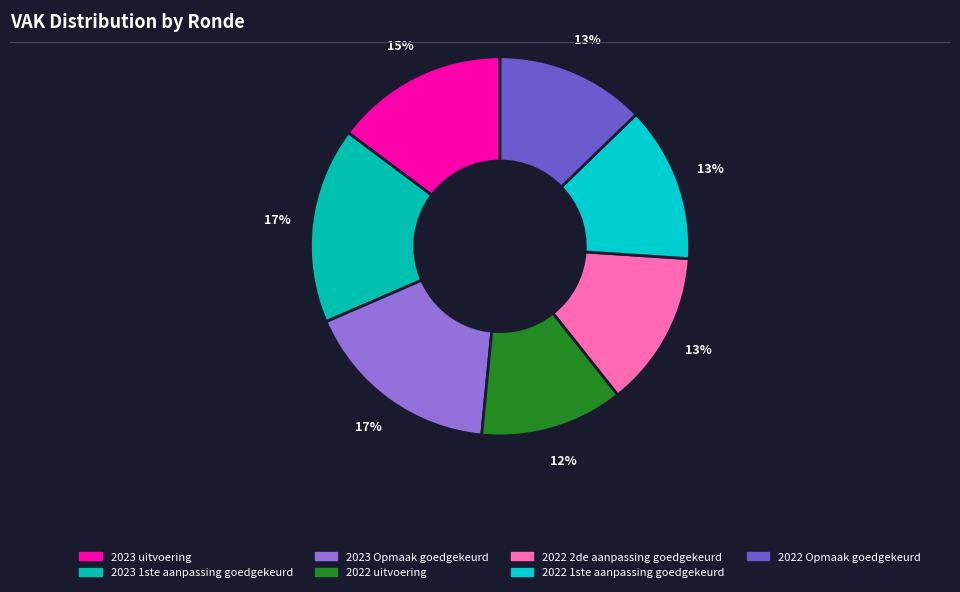

Approximately how many times larger is the value at 2023 uitvoering compared to 2022 1ste aanpassing goedgekeurd?

1.1